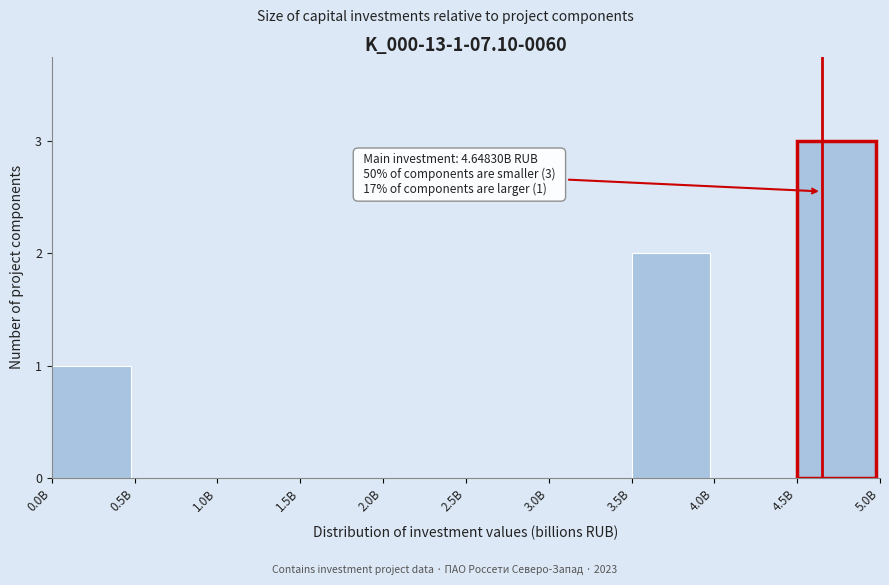

Reading right to left, list all the values displayed in this chart.

4.5B=3	4.0B=0	3.5B=2	3.0B=0	2.5B=0	2.0B=0	1.5B=0	1.0B=0	0.5B=0	0.0B=1